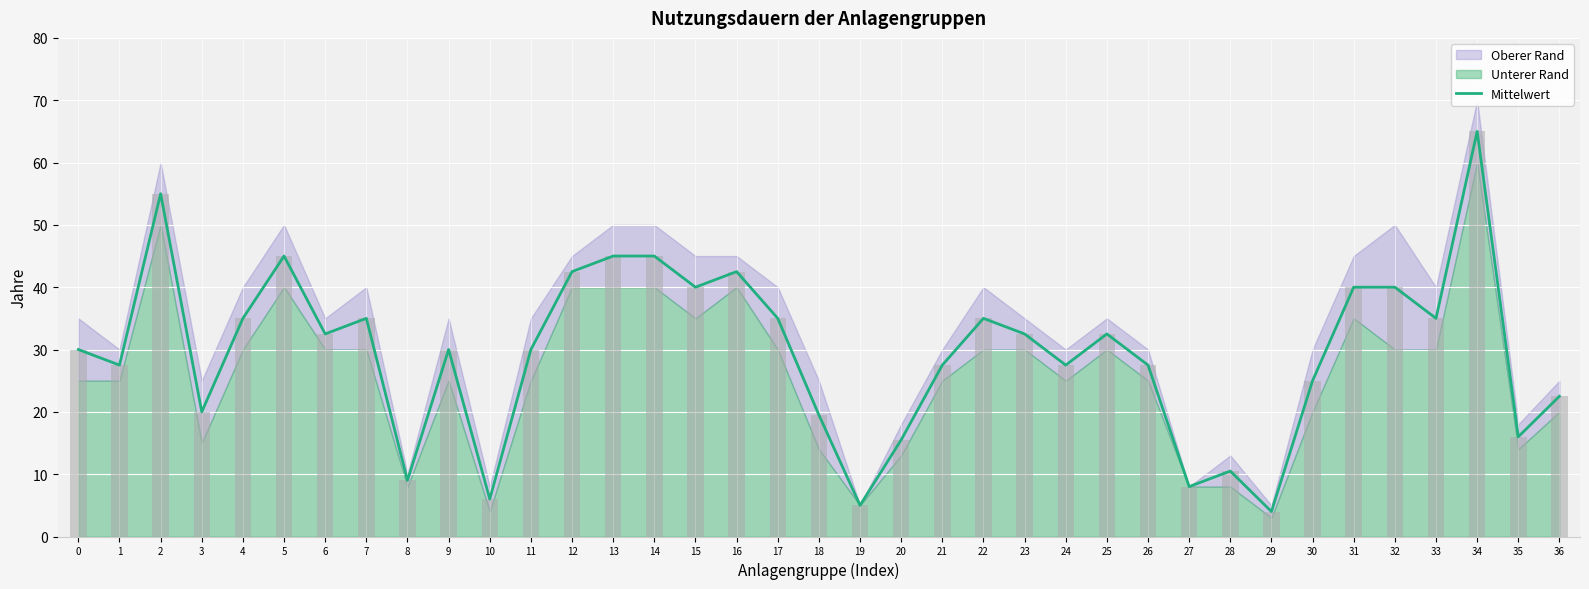

What is the change in value from 0 to 6?

+2.5